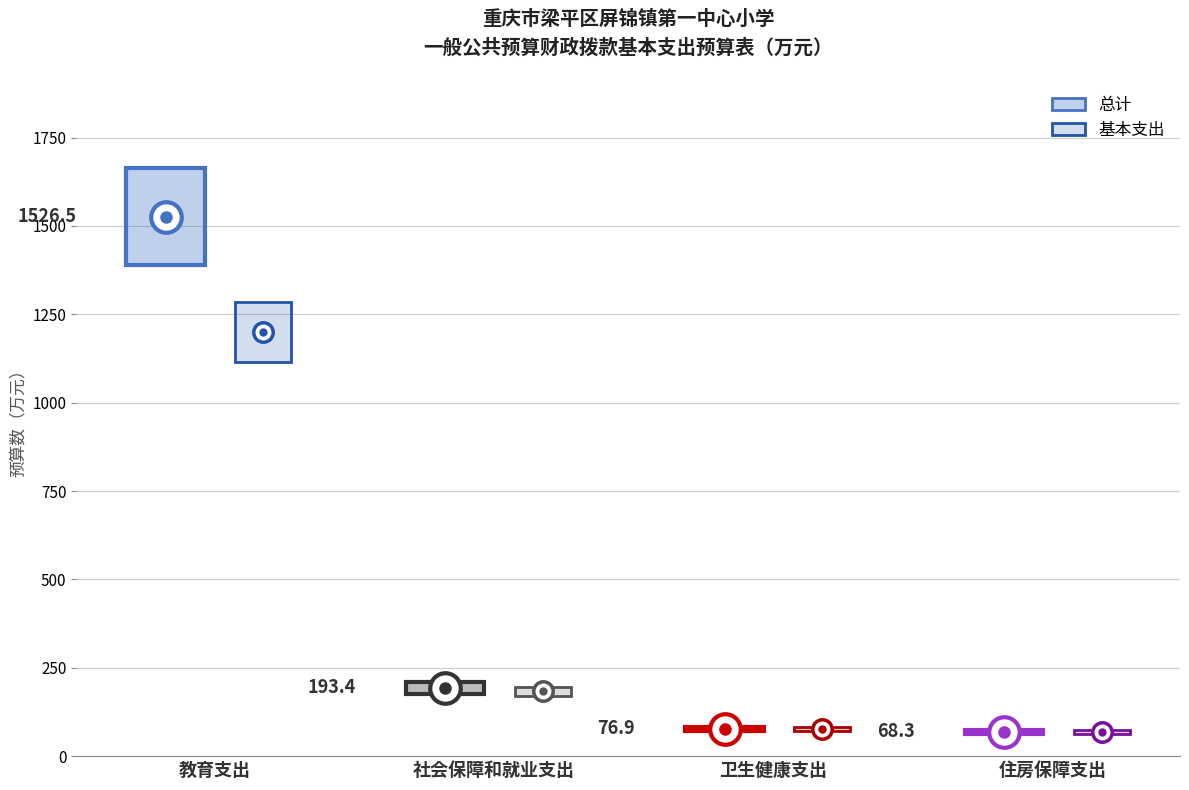

Are the bars grouped side by side (vs. stacked)?

Yes